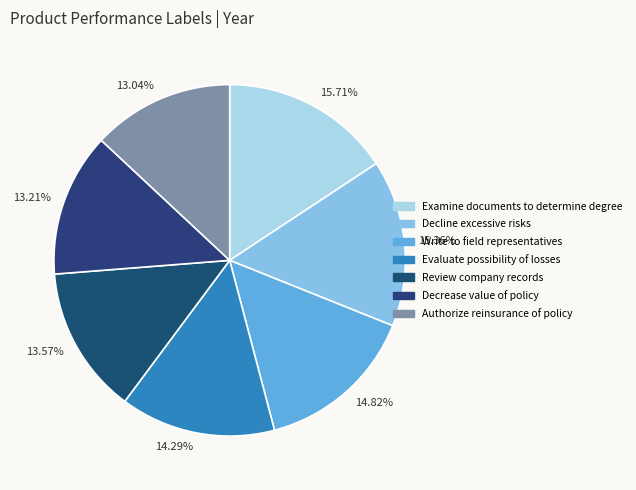

What portion of the pie excludes Review company records?

86.4%